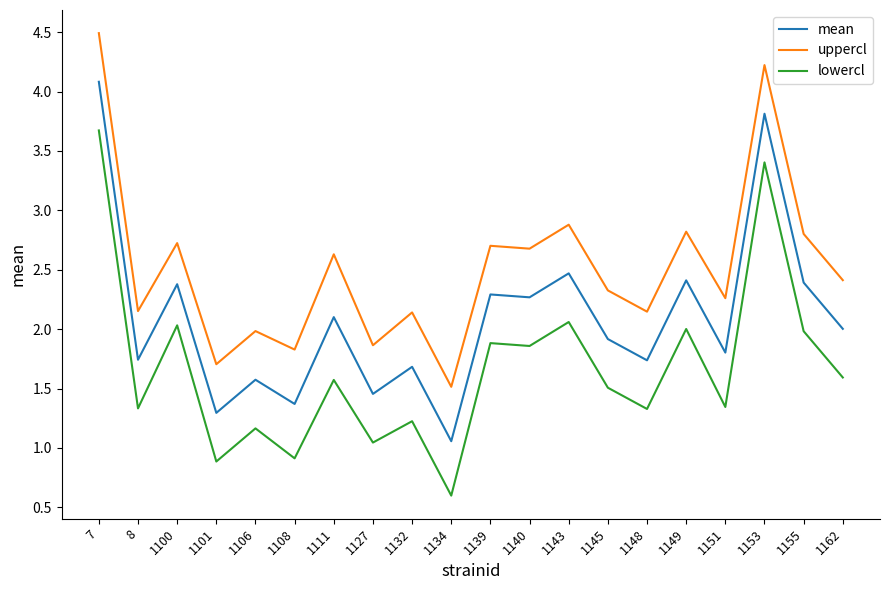

What is the greatest value displayed?

4.5